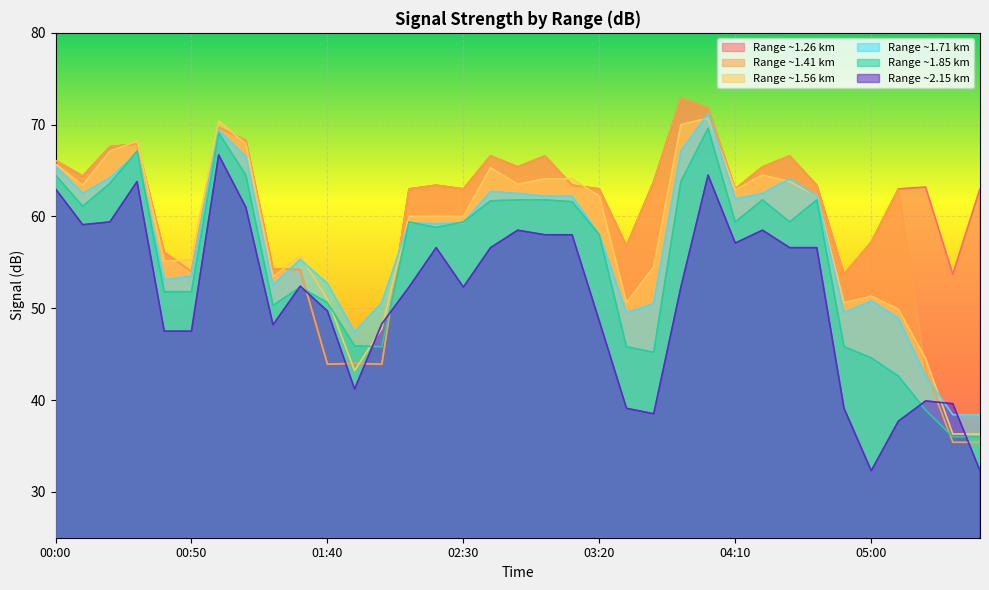

How many lines are shown in the chart?

6